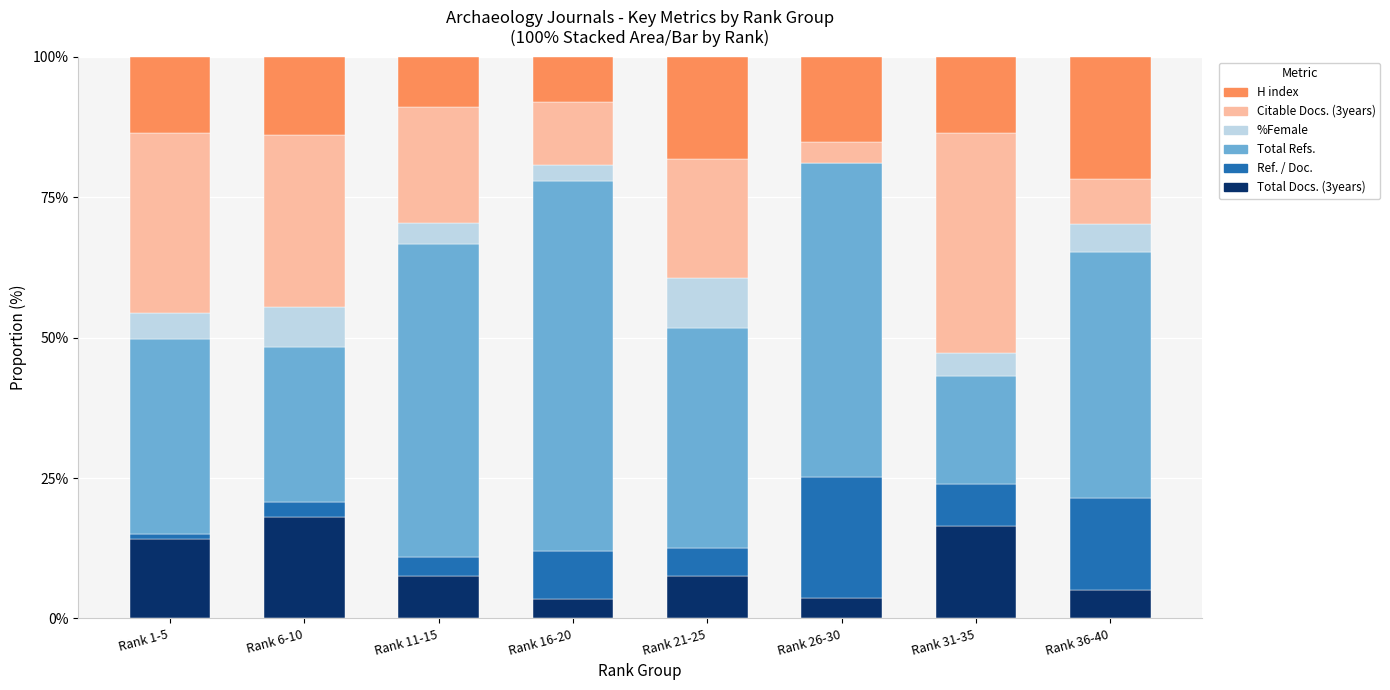

The value of Total Docs. (3years) at Rank 31-35 is 7.6. True or false?

False